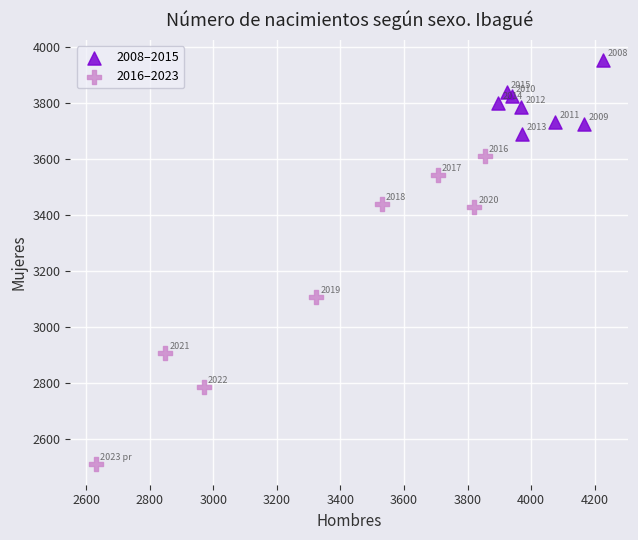

Which series reaches the minimum Y coordinate?

2016–2023